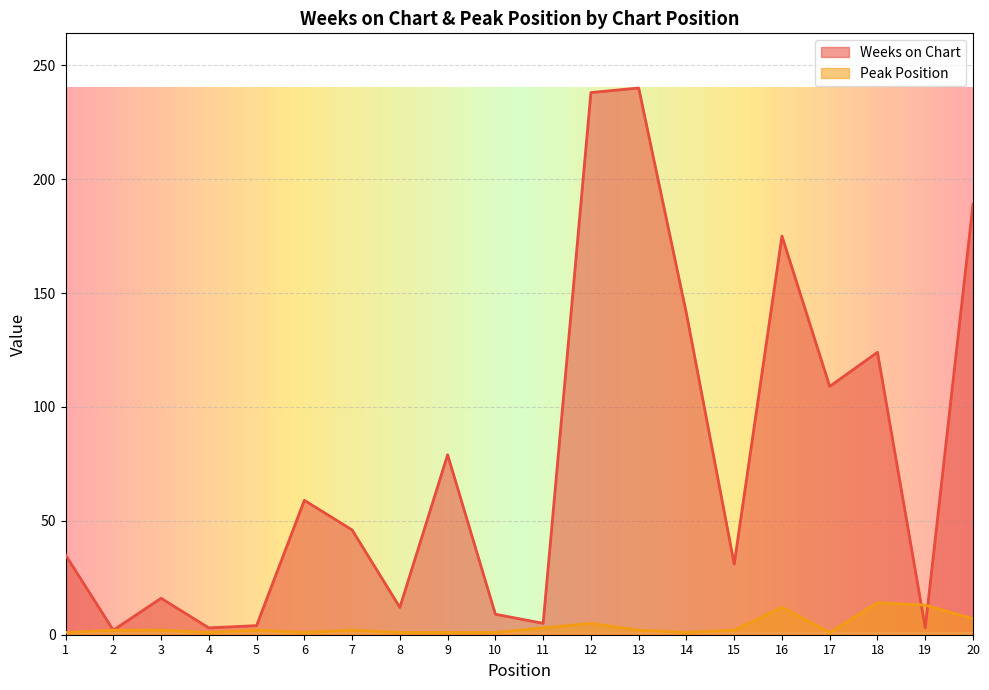

What are all the series names shown in the legend?

Weeks on Chart, Peak Position